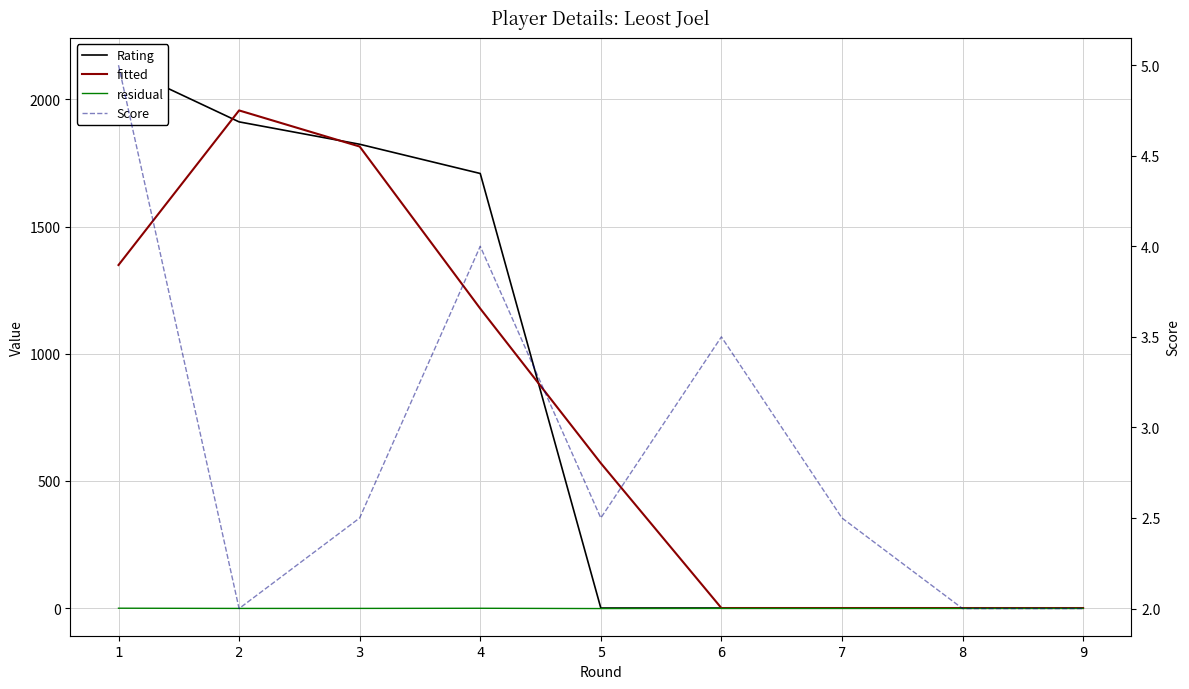

Is it true that fitted equals 648.4 at 6?

False